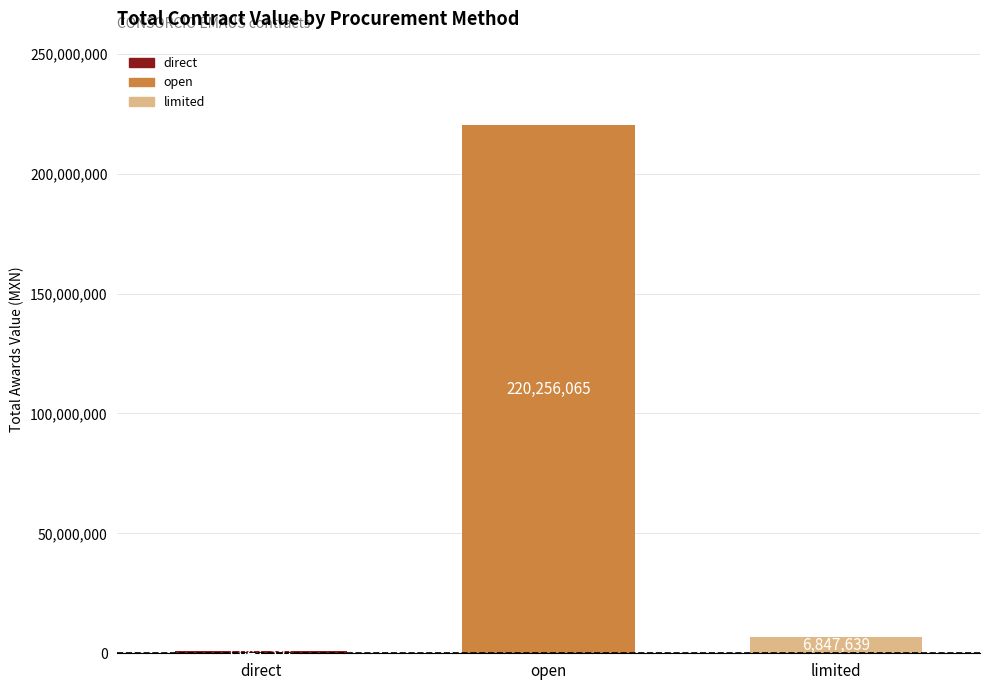

Rank the categories by value from highest to lowest.

open, limited, direct